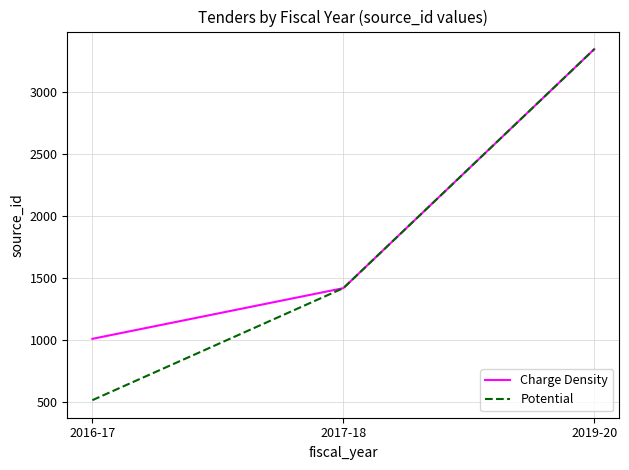

What position from the right is 2019-20?

1